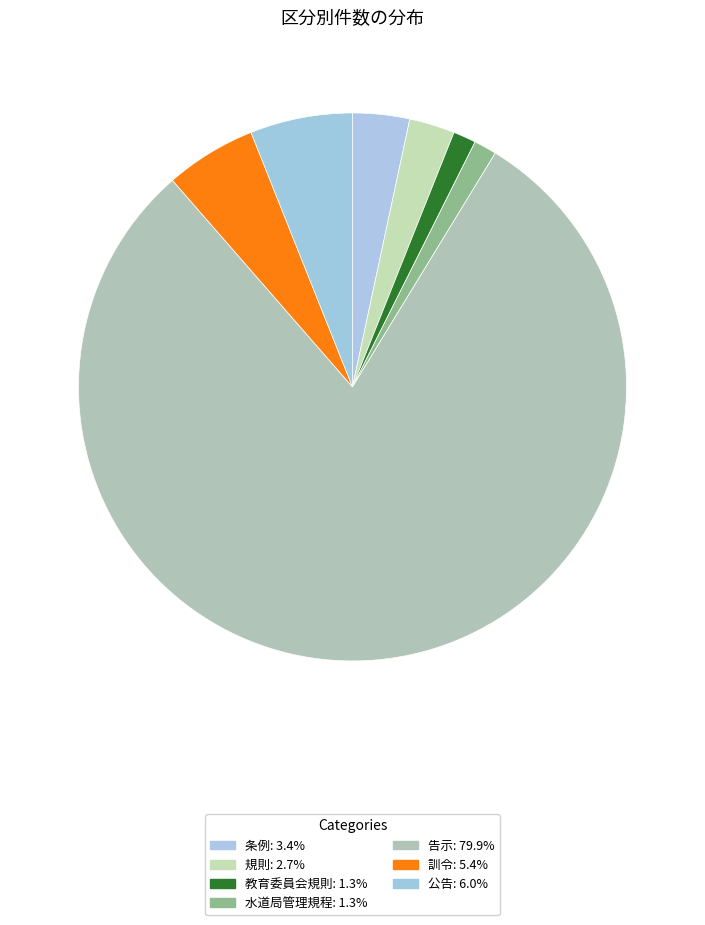

To the nearest percent, what is the combined percentage of 告示 and 訓令?

85%